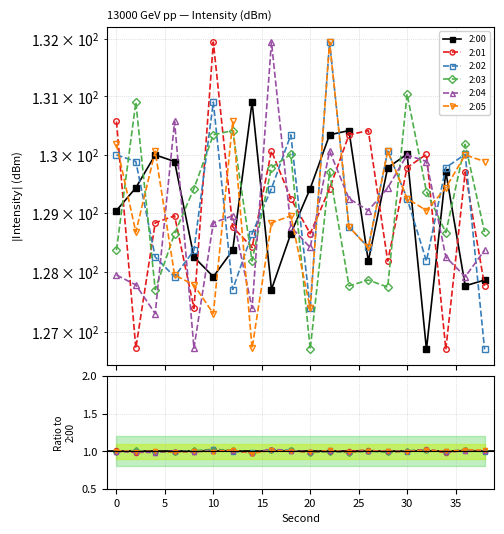

In 2:00, how many points are lower than both neighbors (excluding endpoints)?

5